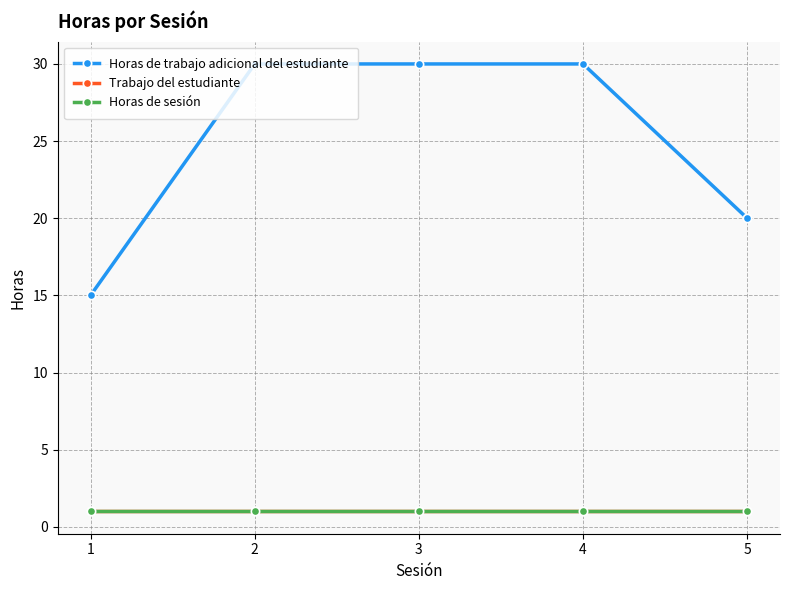

Does the chart have visible grid lines?

Yes